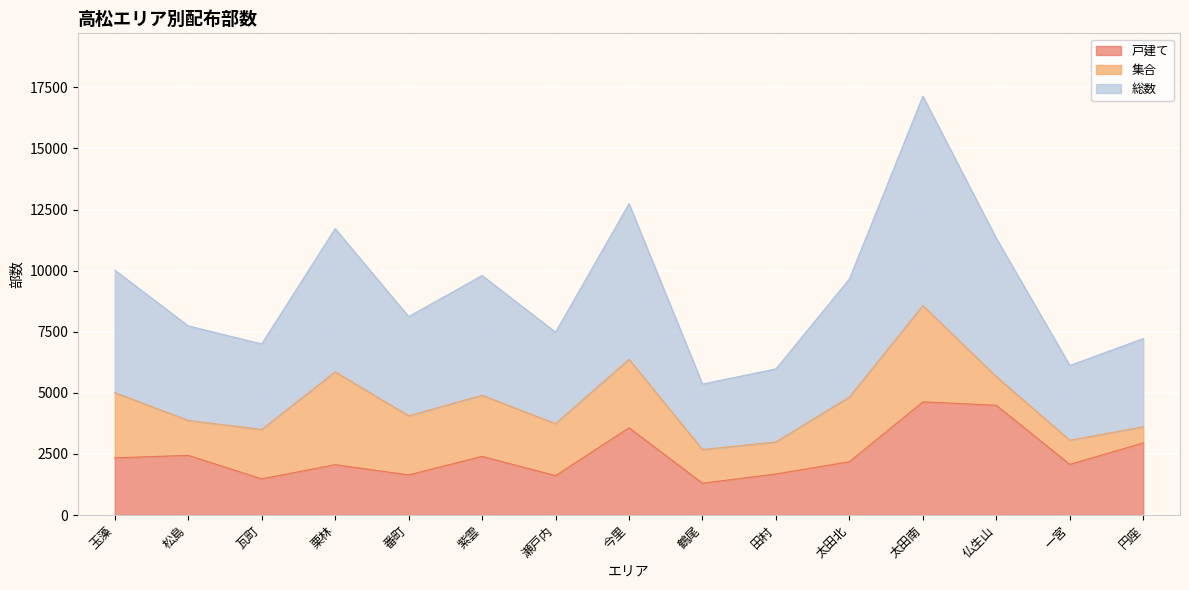

True or false: 戸建て and 総数 cross at least once.

False